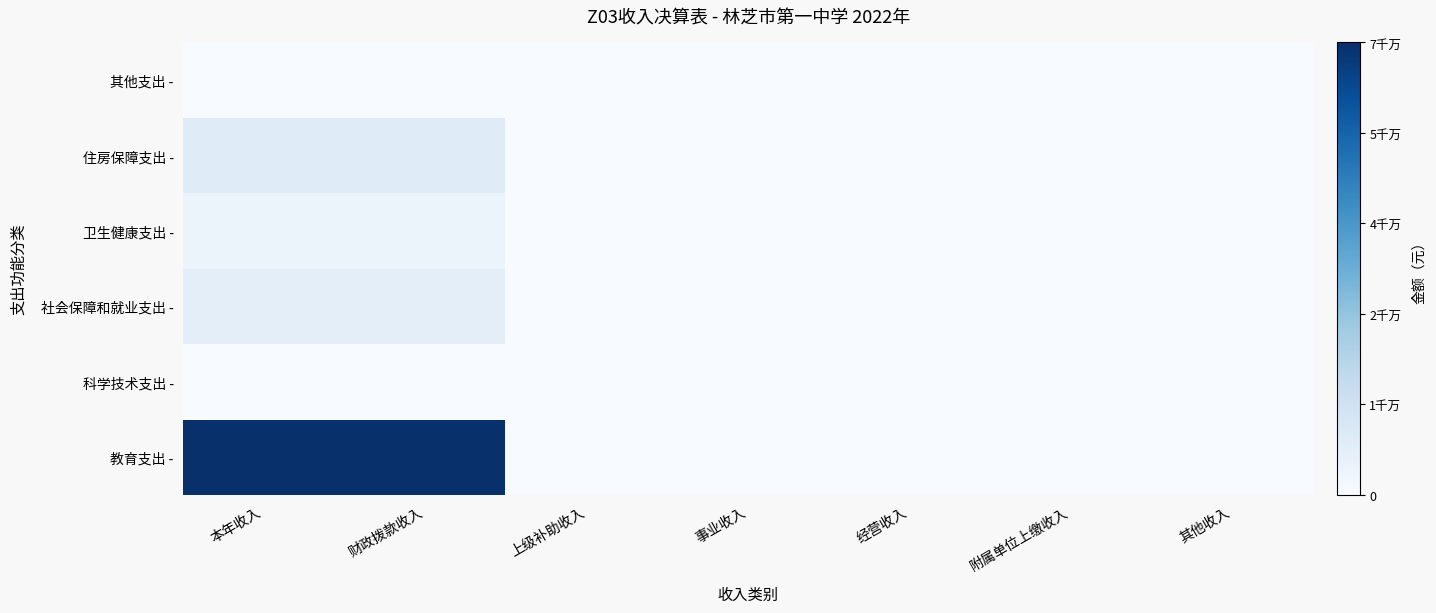

Count the number of data series in this chart.

6